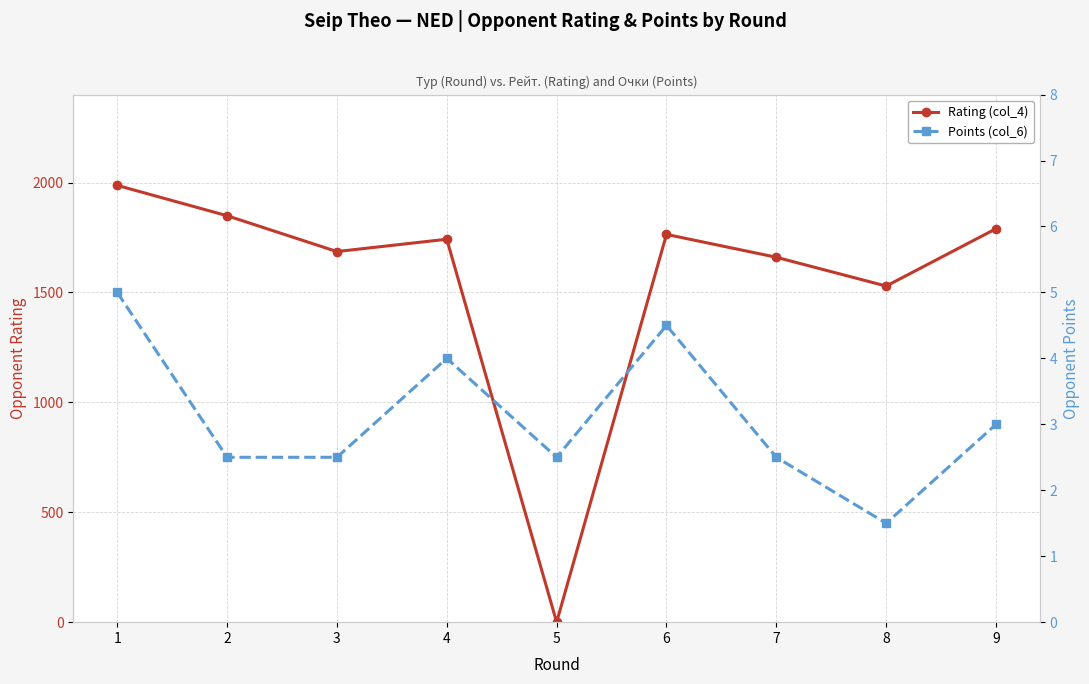

Which series has the largest range (max minus min)?

Rating (col_4)